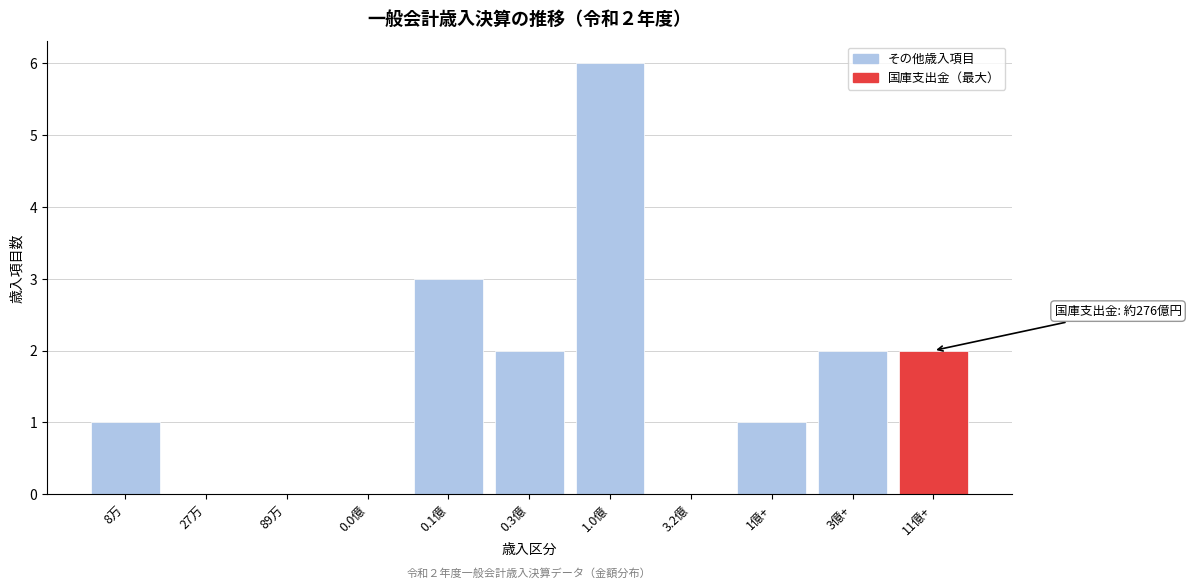

Reading left to right, list all the values displayed in this chart.

8万=1	27万=0	89万=0	0.0億=0	0.1億=3	0.3億=2	1.0億=6	3.2億=0	1億+=1	3億+=2	11億+=2